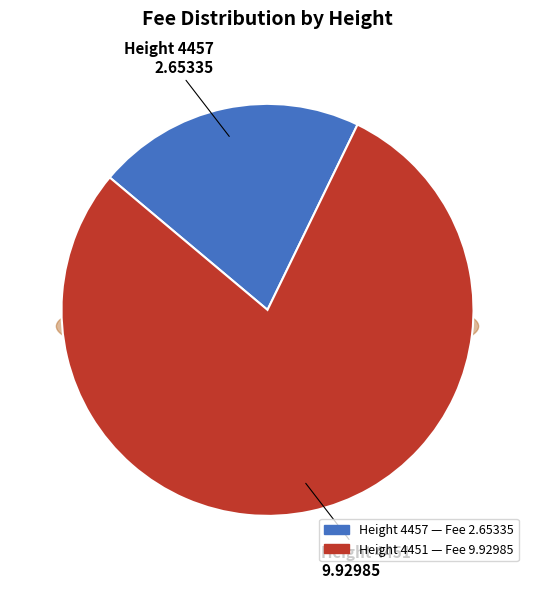

To the nearest percent, what is the combined percentage of 4457 and 4451?

100%